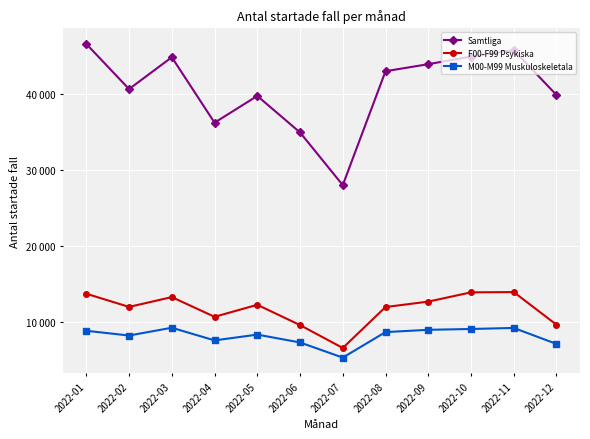

Is this an area chart (filled region under the line)?

No